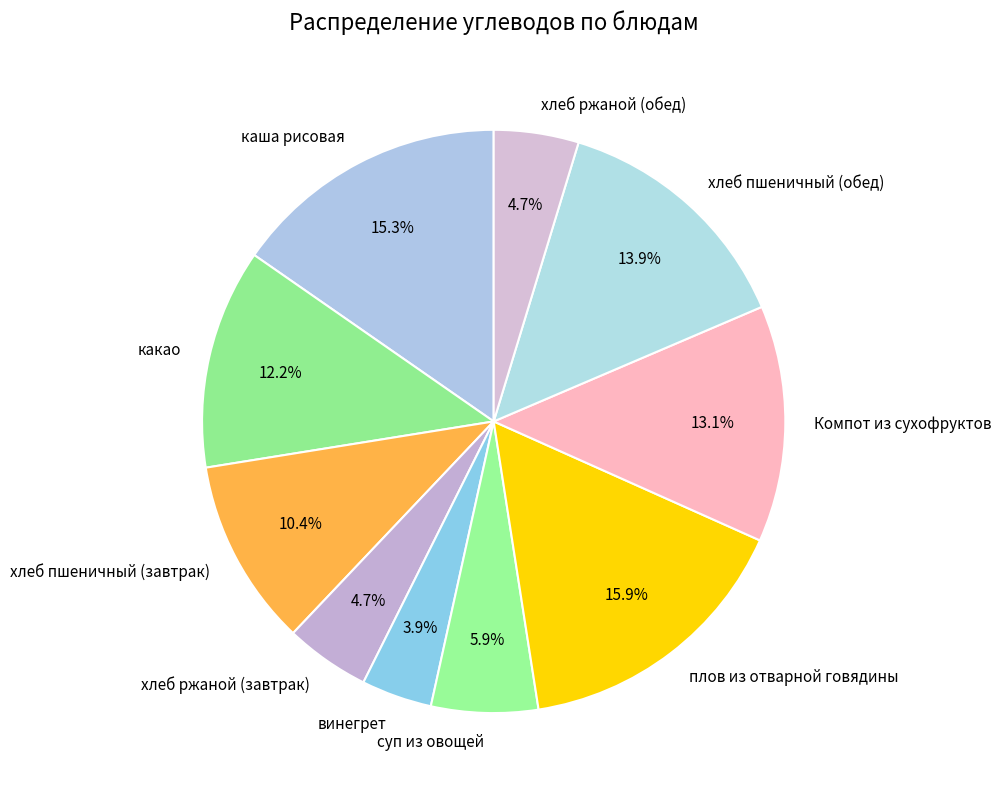

Approximately how many times larger is the value at плов из отварной говядины compared to каша рисовая?

1.0